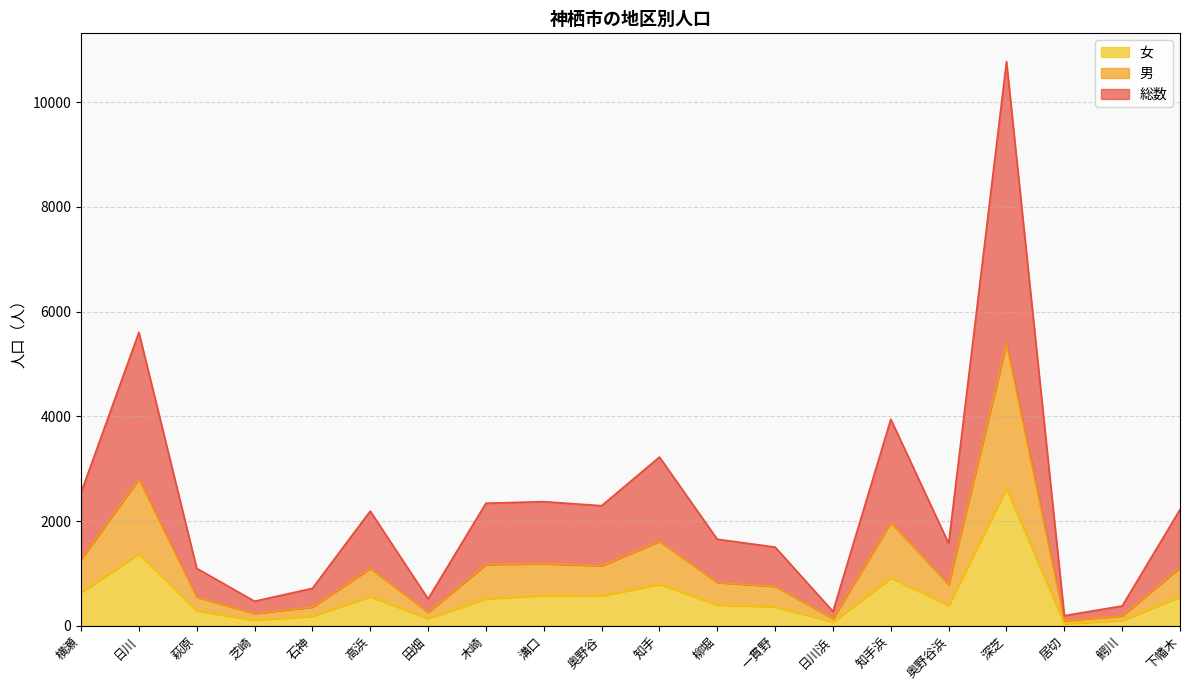

What is the difference between the second highest and minimum values in the 女 series?

1333